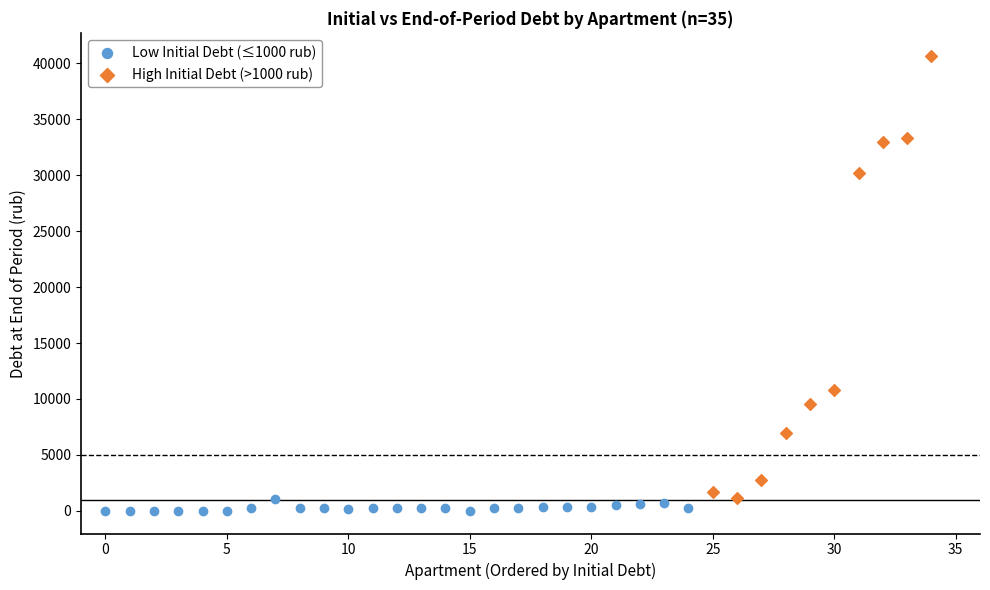

Which series has the widest spread of Y values?

High Initial Debt (>1000 rub)